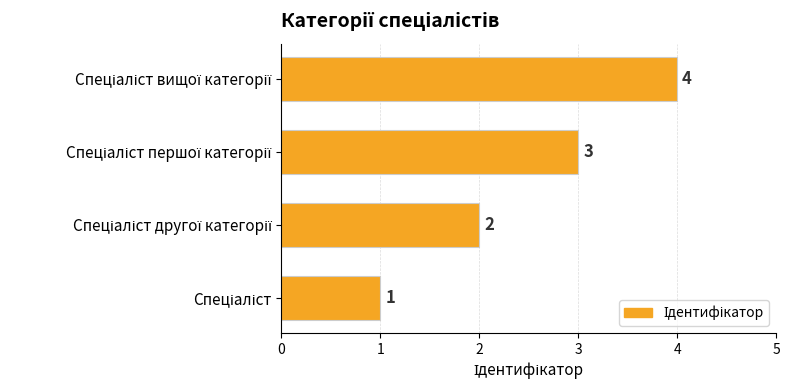

What is the greatest value displayed?

4